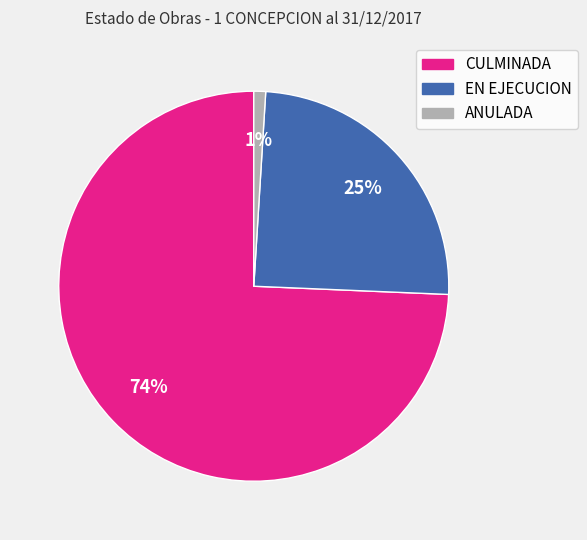

What percentage is the CULMINADA slice, to the nearest percent?

74%